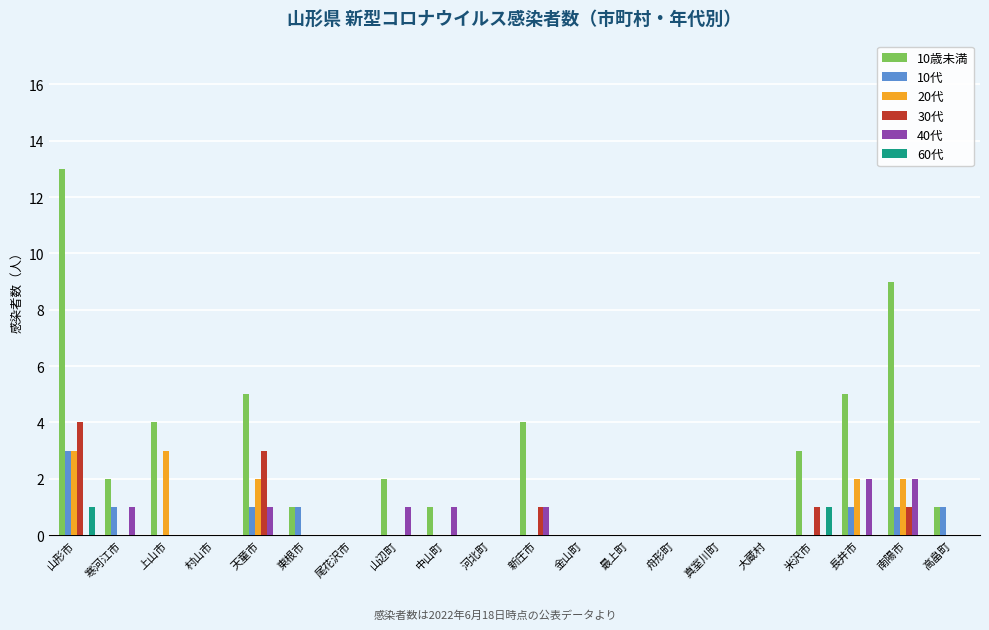

The 10代 series shows 1 at 寒河江市. True or false?

True